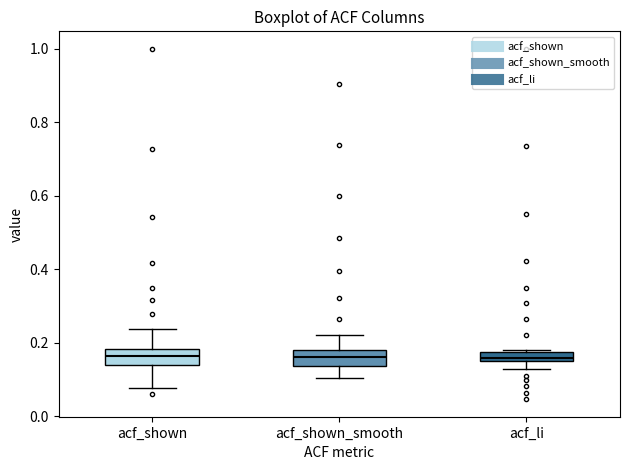

Where does the lower whisker of the box for acf_shown_smooth end on the y-axis? The values are not printed on the chart, so give them approximately, as read against the axis.

0.10